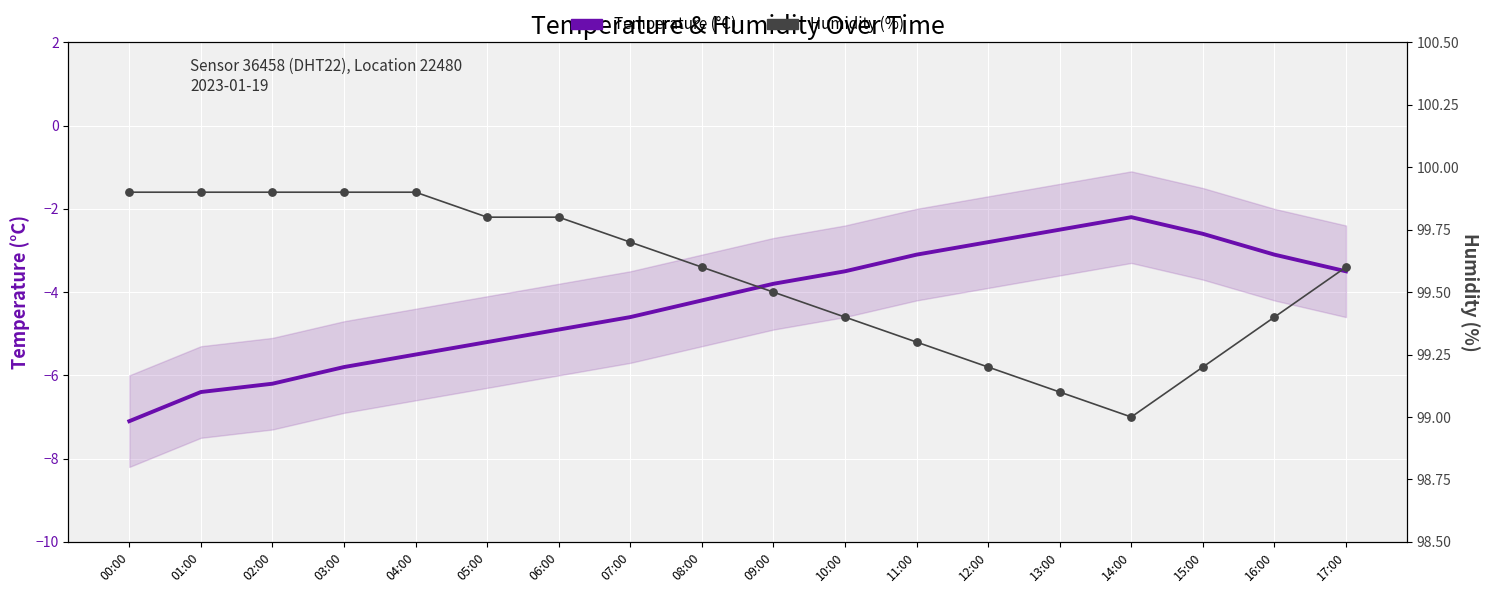

What are all the series names shown in the legend?

Temperature (°C), Humidity (%)